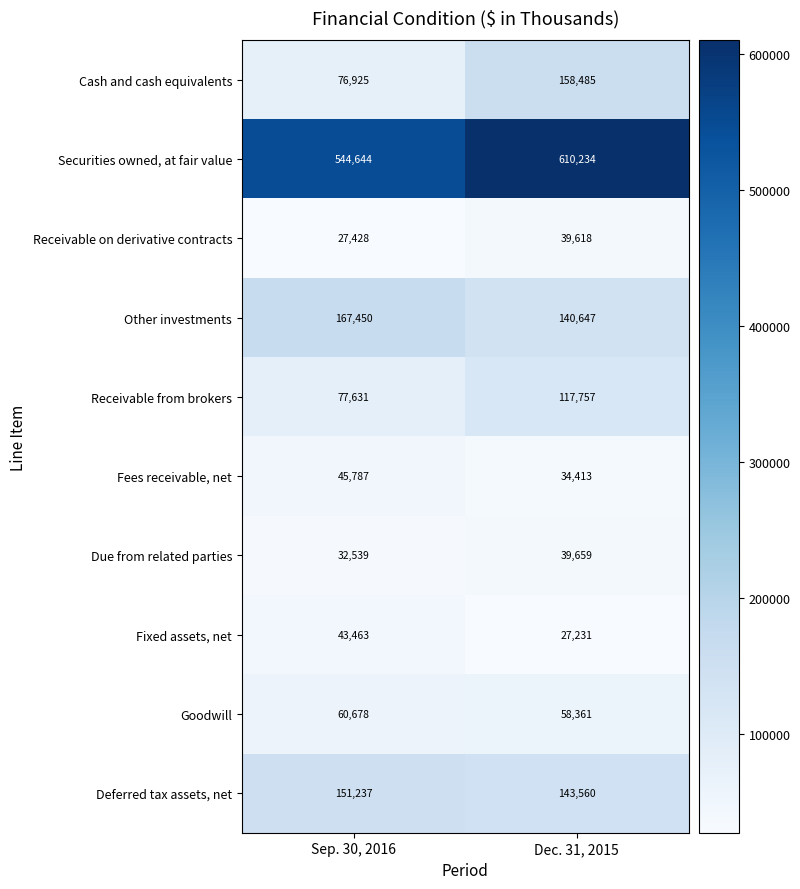

What is the difference between the maximum and minimum values in the Due from related parties series?

7120